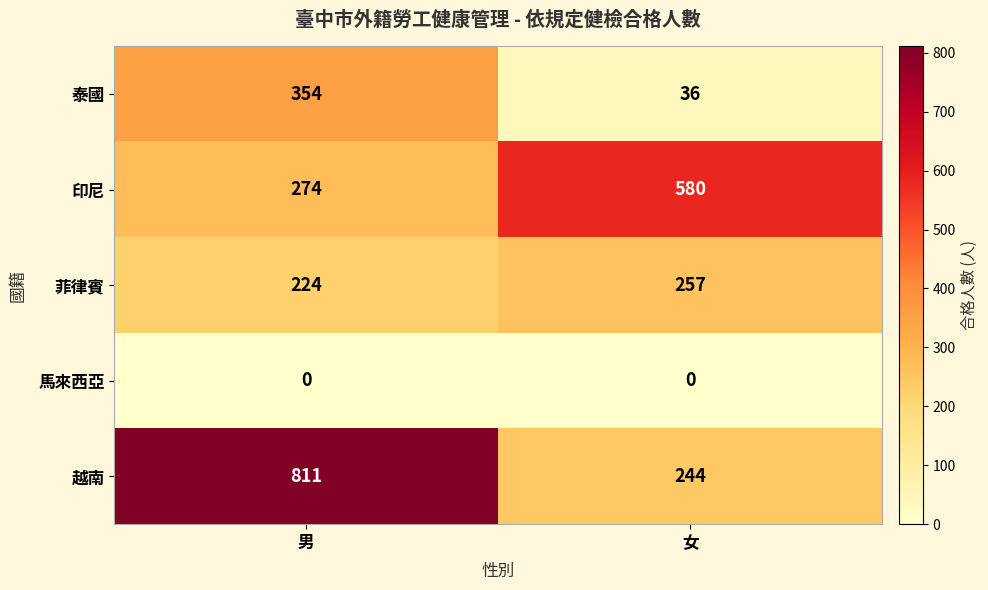

Is it true that 印尼 equals 896 at 女?

False